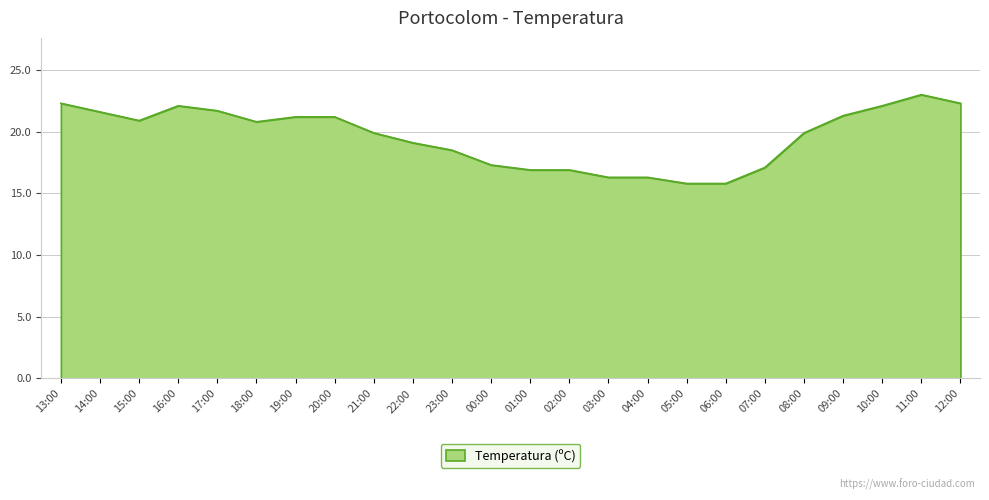

What is the difference between the second highest and minimum values?

6.5